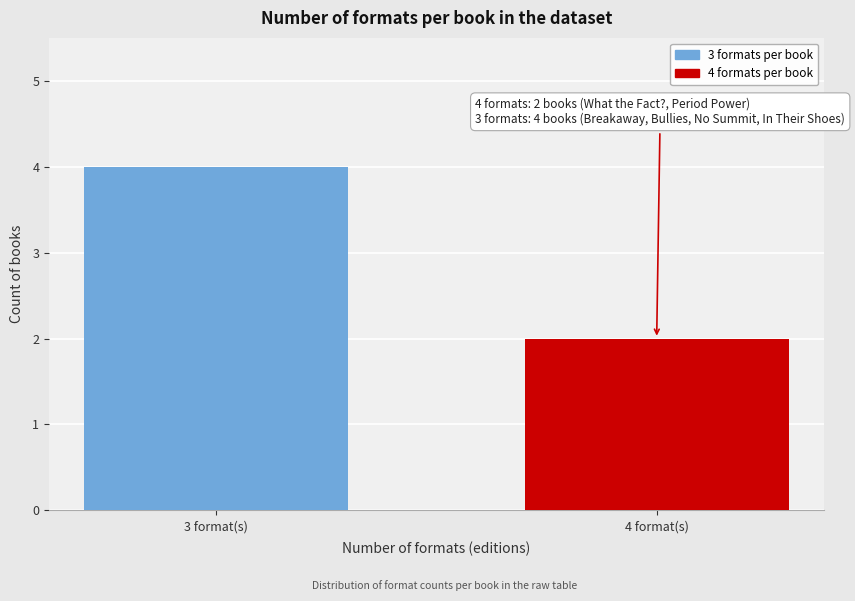

Reading left to right, list all the values displayed in this chart.

4	2